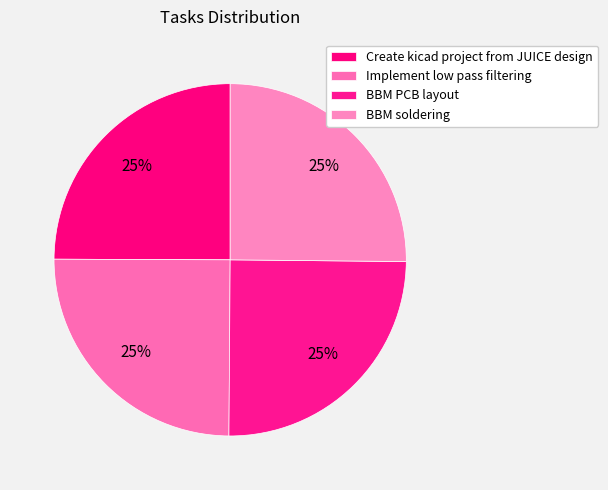

How many slices are in this pie chart?

4